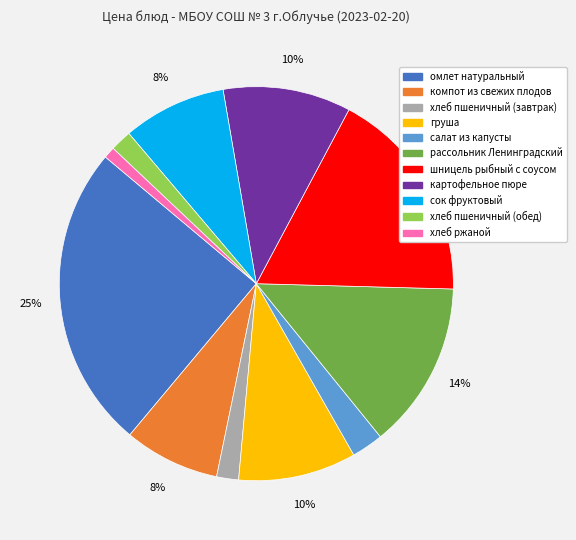

To the nearest percent, what portion does сок фруктовый represent?

8%